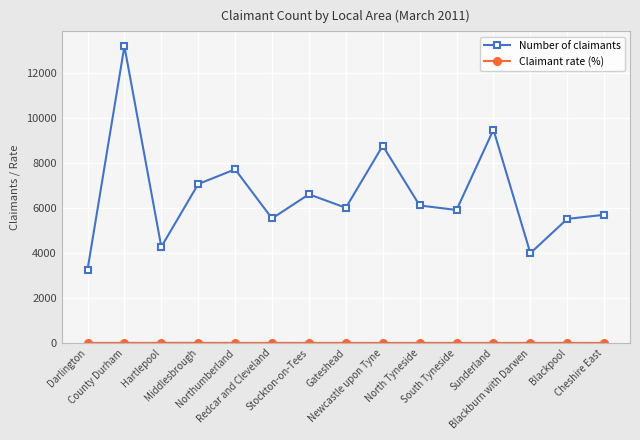

Which series has the widest spread of values?

Number of claimants